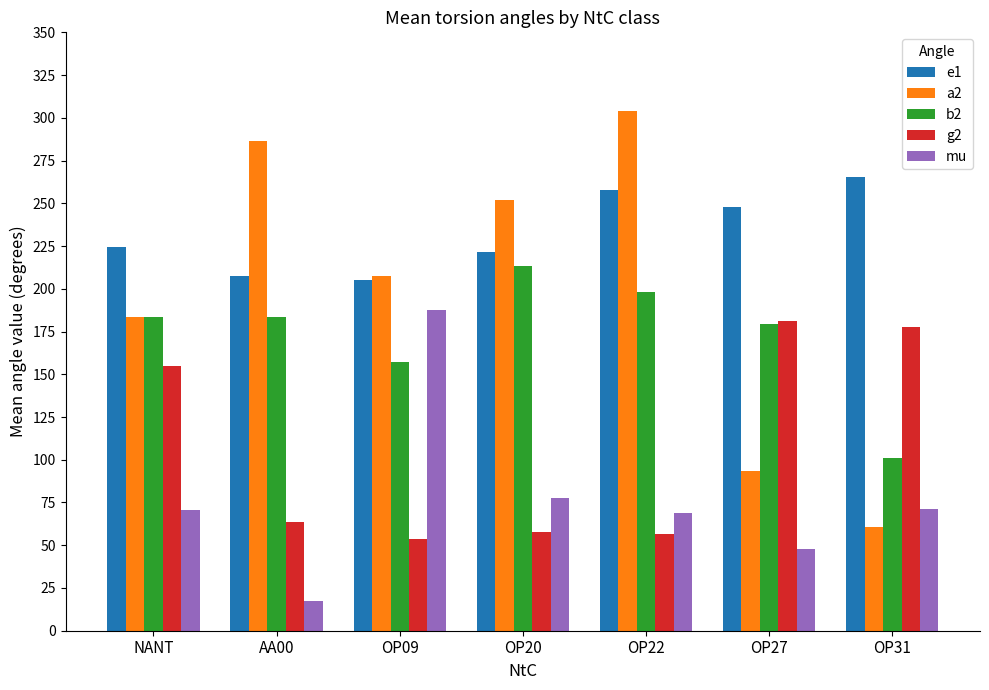

What is the difference between the highest and lowest values at OP20?

194.1